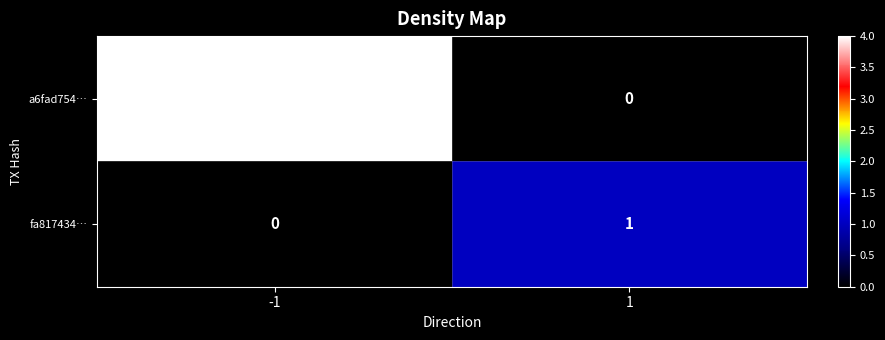

The a6fad754… series shows 2 at -1. True or false?

False